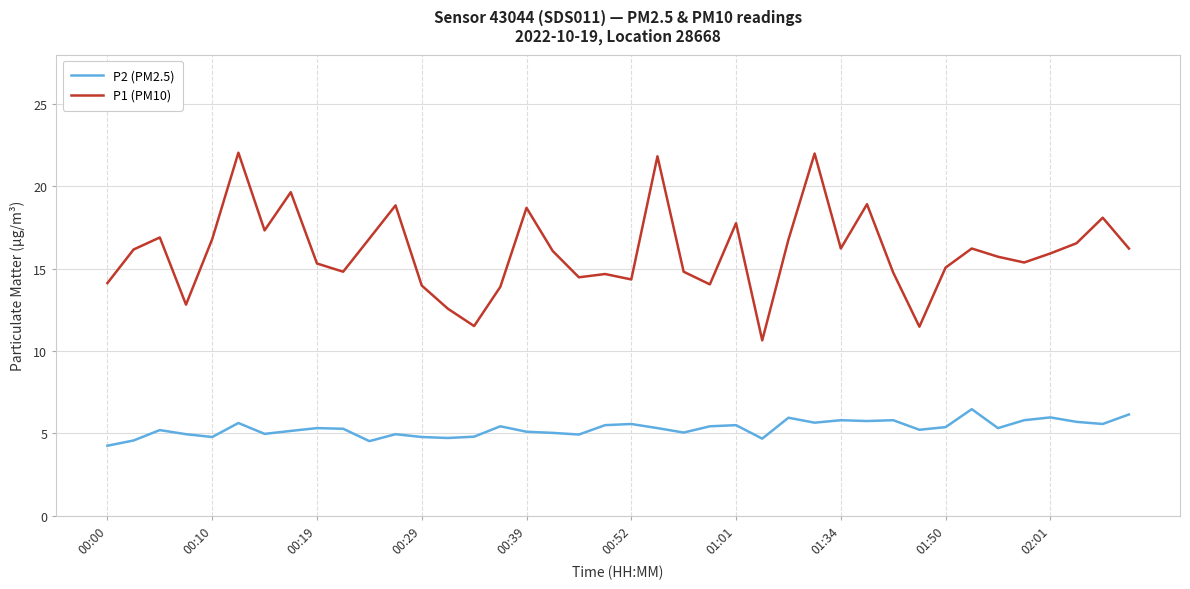

List the series in order of their peak value, lowest first.

P2 (PM2.5), P1 (PM10)